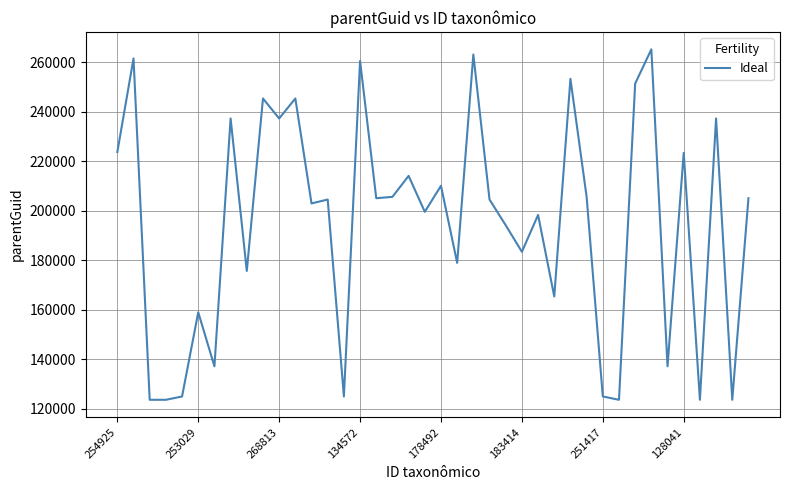

What is the smallest value displayed?

123569